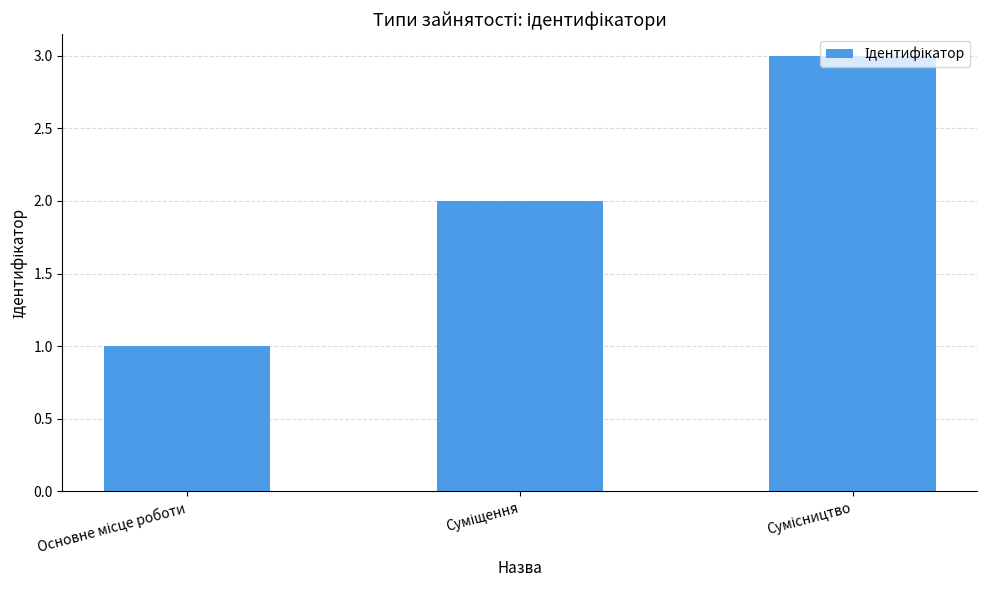

What is the sum of all values?

6